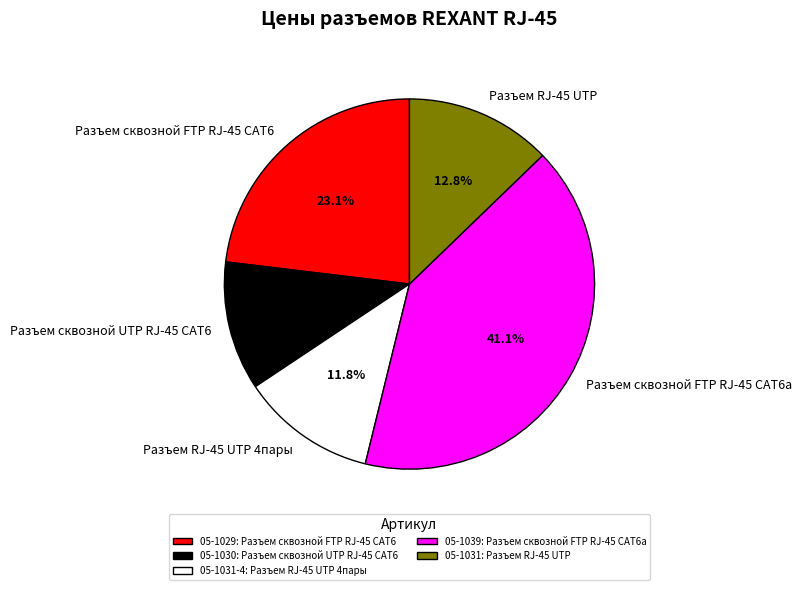

Is Разъем RJ-45 UTP the majority of the pie?

No